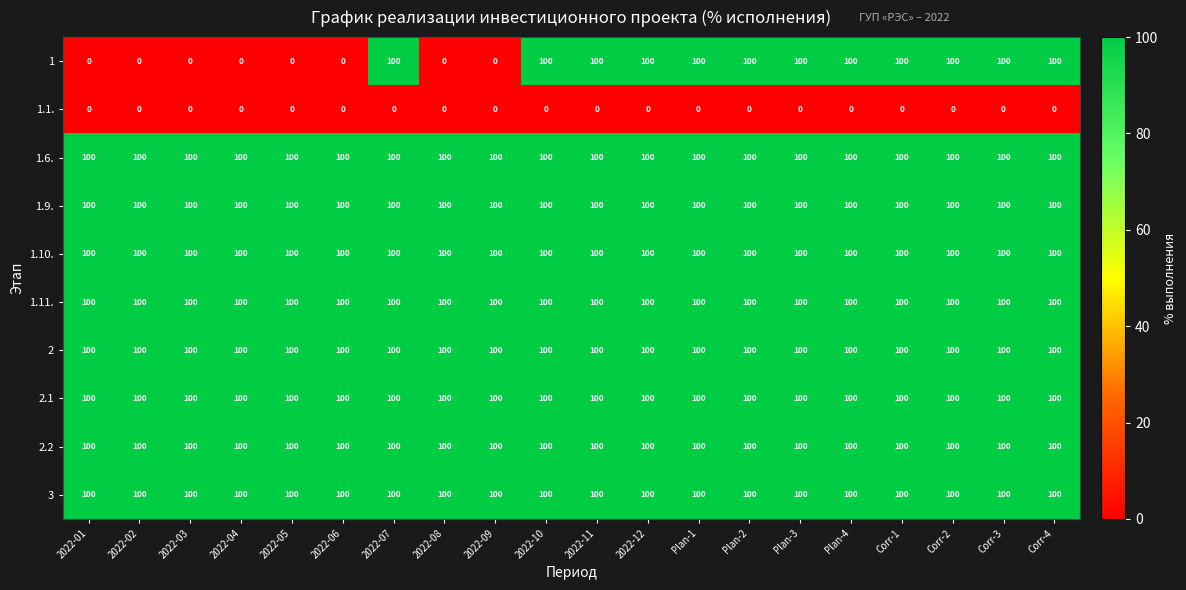

How many series are shown in this chart?

10